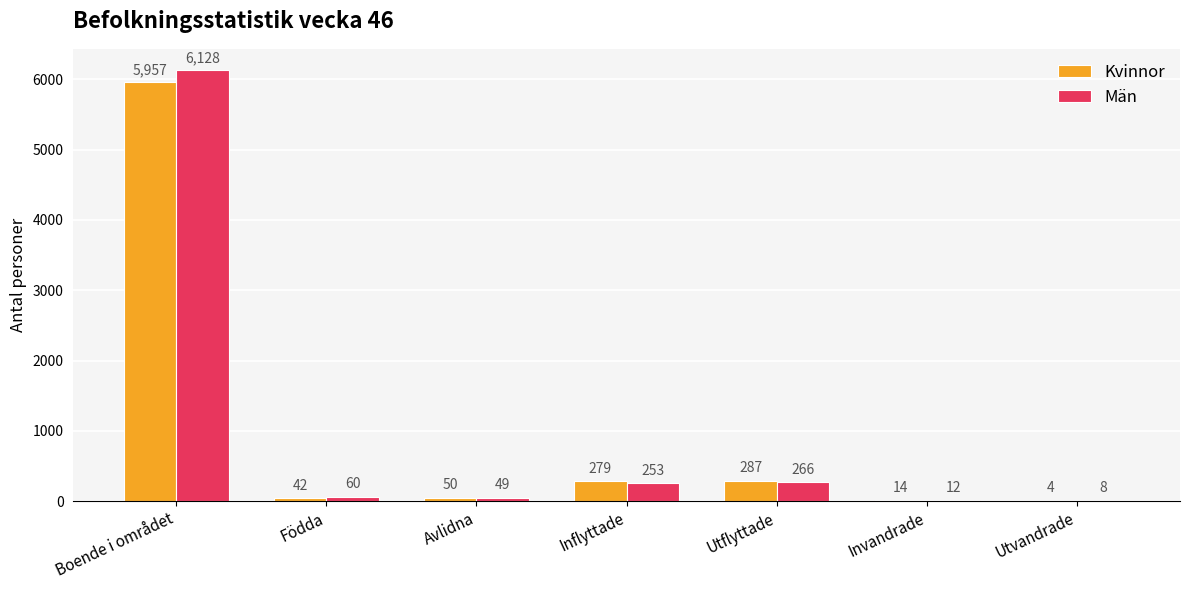

At which category is the sum across all series the highest?

Boende i området